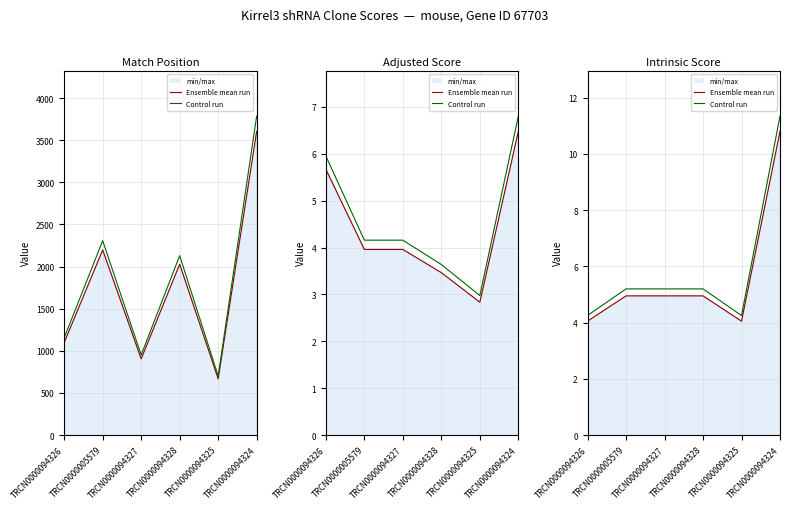

What position from the right is TRCN0000094324?

1